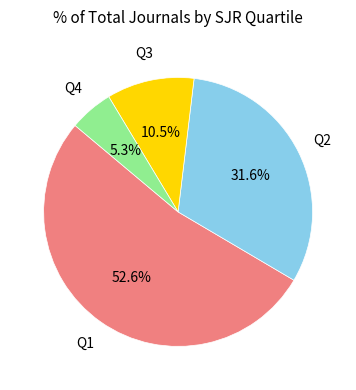

Is there any slice that represents more than half of the pie?

Yes